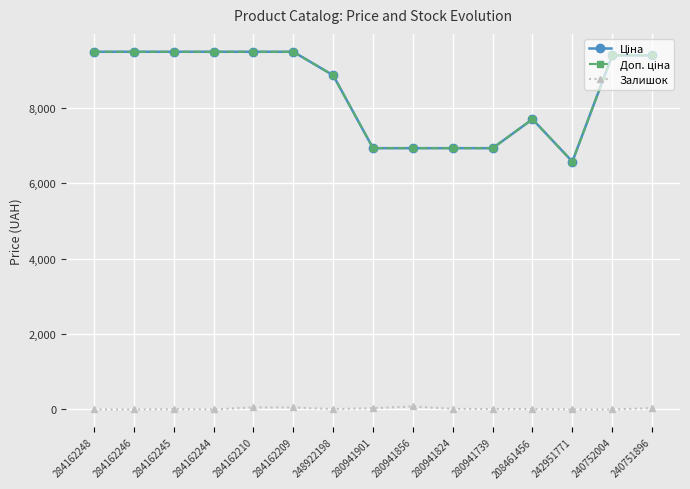

Does the chart have visible grid lines?

Yes